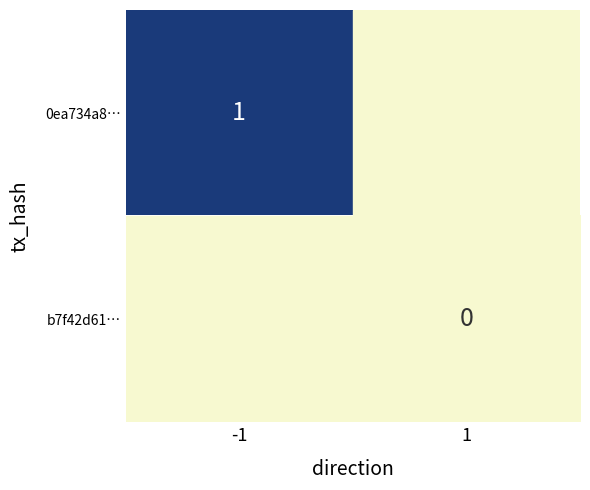

At how many categories does at least one series exceed 0?

1